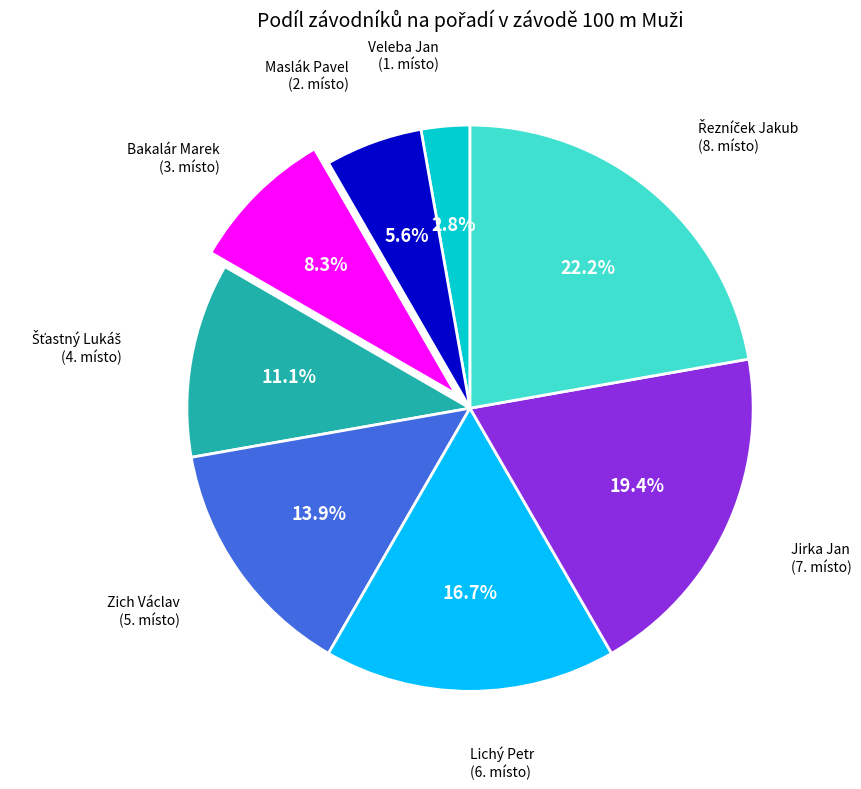

Is there any slice that represents more than half of the pie?

No